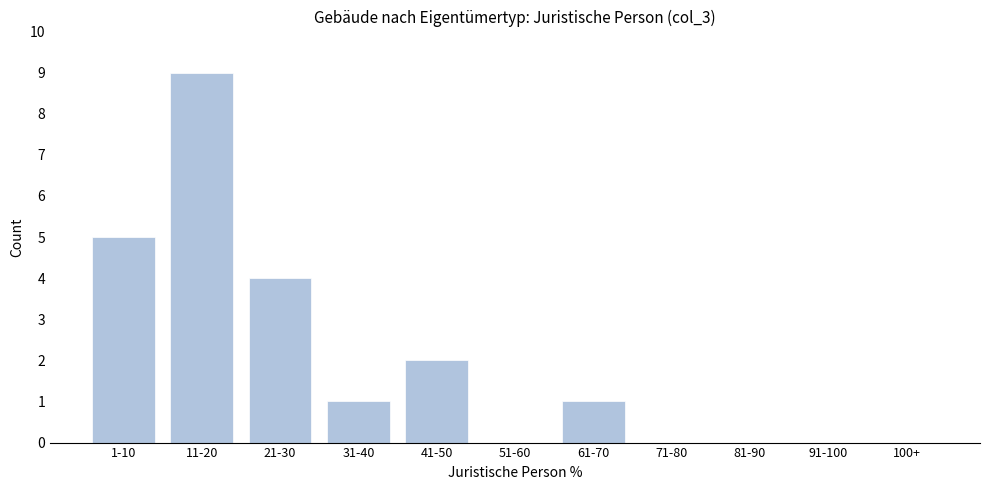

Reading left to right, list all the values displayed in this chart.

1-10=5	11-20=9	21-30=4	31-40=1	41-50=2	51-60=0	61-70=1	71-80=0	81-90=0	91-100=0	100+=0